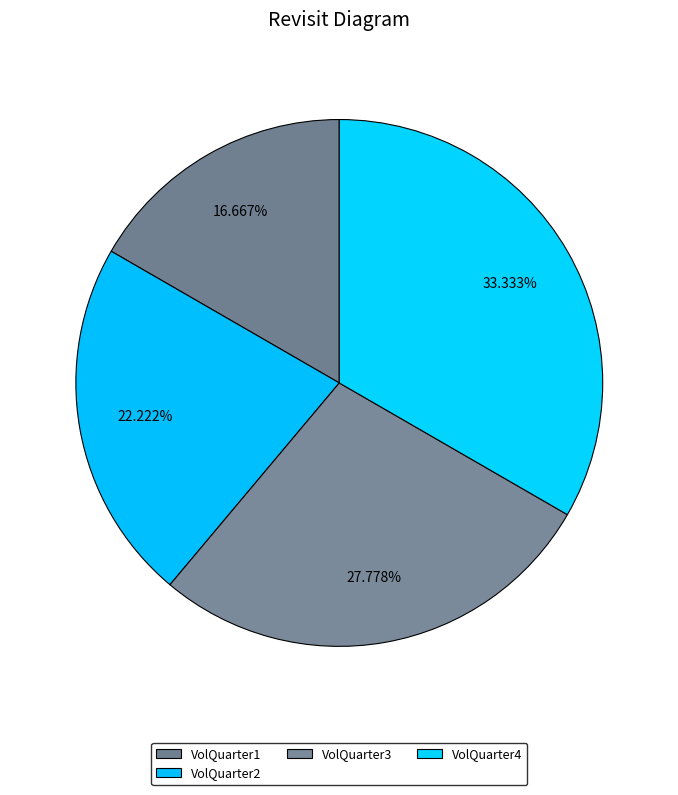

How many slices are in this pie chart?

4